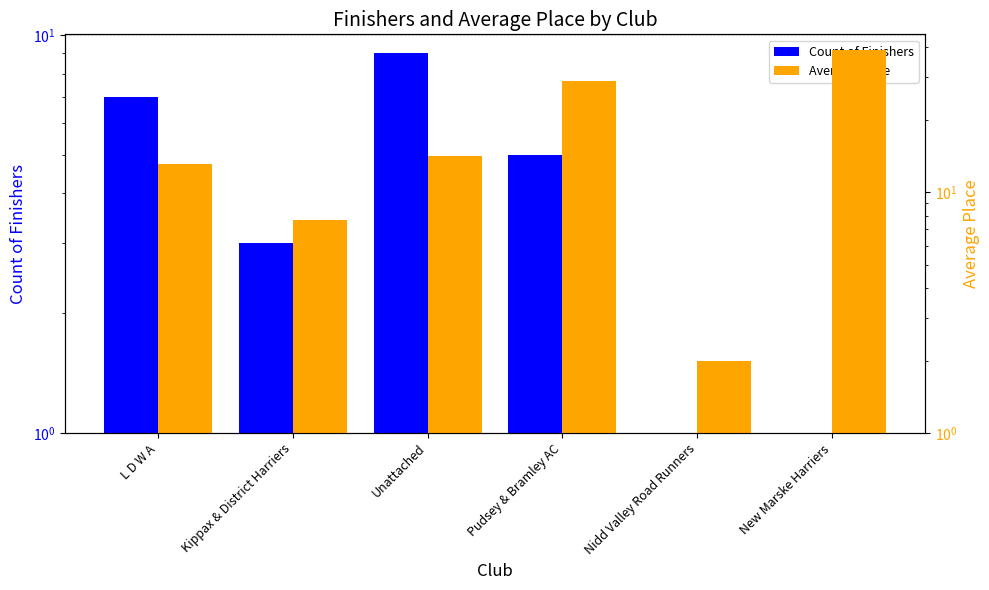

What is the label of the 5th bar from the right?

Kippax & District Harriers